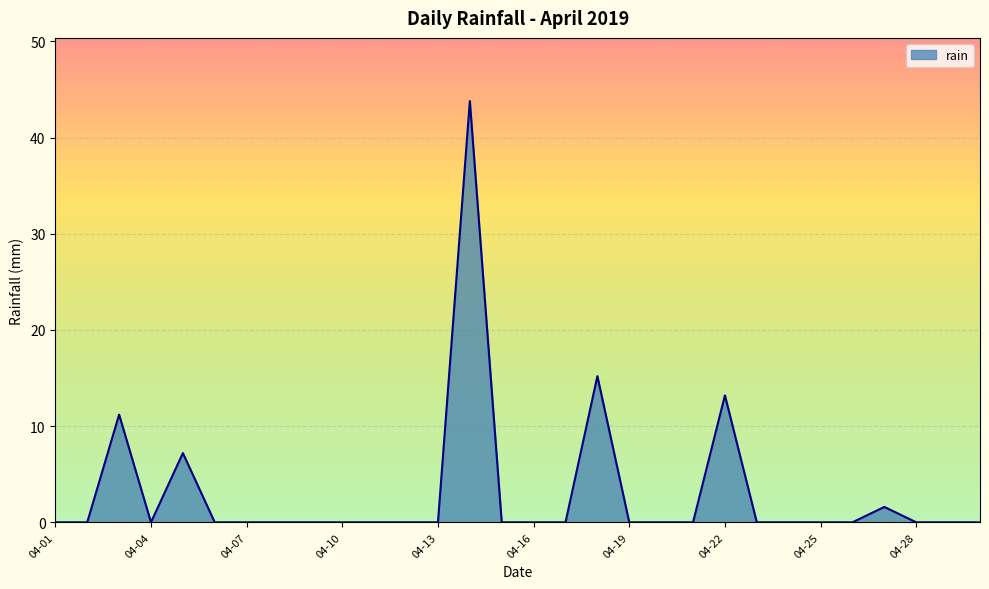

What is the maximum value shown in the chart?

43.8